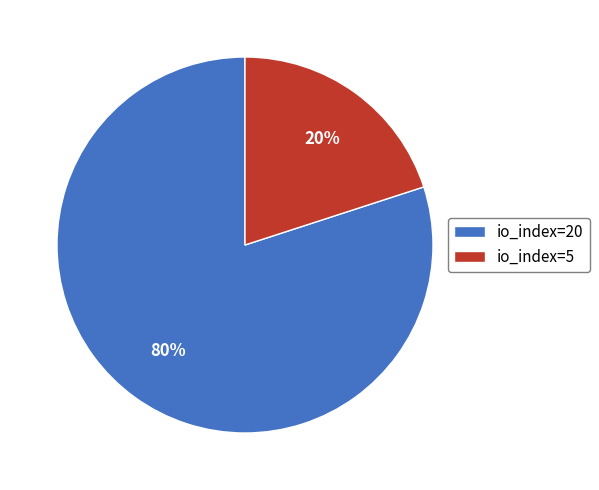

Between io_index=20 and io_index=5, which is larger?

io_index=20